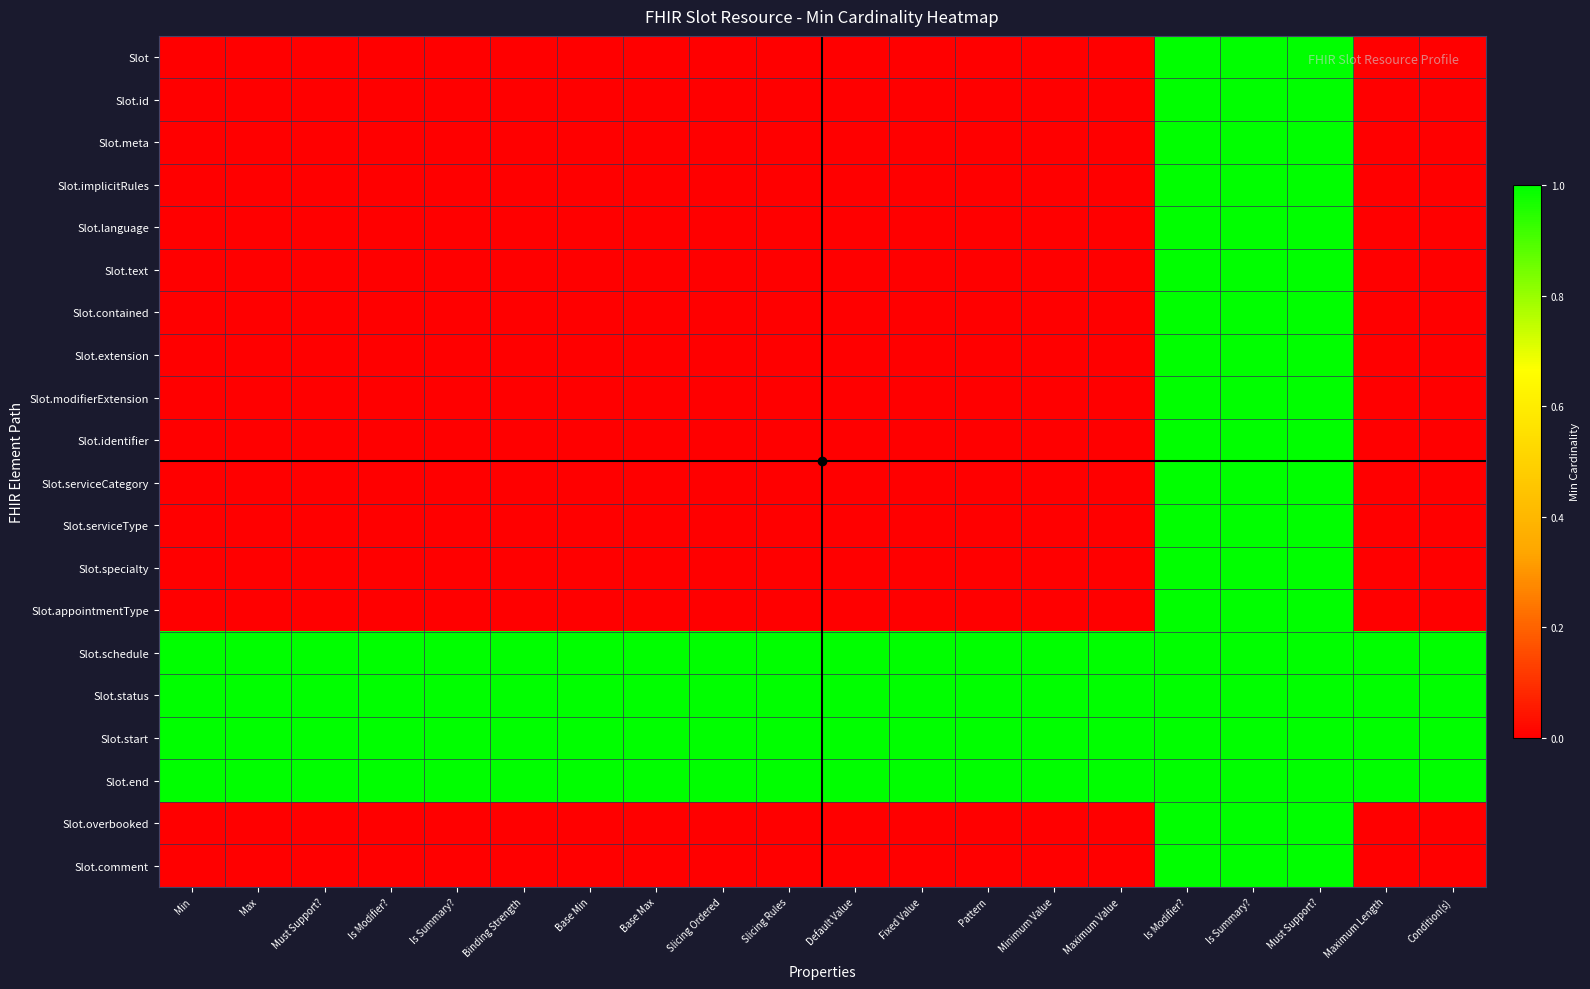

Reading right to left, list all the values displayed in this chart.

Slot: Condition(s)=0	Maximum Length=0	Must Support?=1	Is Summary?=1	Is Modifier?=1	Maximum Value=0	Minimum Value=0	Pattern=0	Fixed Value=0	Default Value=0	Slicing Rules=0	Slicing Ordered=0	Base Max=0	Base Min=0	Binding Strength=0	Is Summary?=0	Is Modifier?=0	Must Support?=0	Max=0	Min=0
Slot.id: Condition(s)=0	Maximum Length=0	Must Support?=1	Is Summary?=1	Is Modifier?=1	Maximum Value=0	Minimum Value=0	Pattern=0	Fixed Value=0	Default Value=0	Slicing Rules=0	Slicing Ordered=0	Base Max=0	Base Min=0	Binding Strength=0	Is Summary?=0	Is Modifier?=0	Must Support?=0	Max=0	Min=0
Slot.meta: Condition(s)=0	Maximum Length=0	Must Support?=1	Is Summary?=1	Is Modifier?=1	Maximum Value=0	Minimum Value=0	Pattern=0	Fixed Value=0	Default Value=0	Slicing Rules=0	Slicing Ordered=0	Base Max=0	Base Min=0	Binding Strength=0	Is Summary?=0	Is Modifier?=0	Must Support?=0	Max=0	Min=0
Slot.implicitRules: Condition(s)=0	Maximum Length=0	Must Support?=1	Is Summary?=1	Is Modifier?=1	Maximum Value=0	Minimum Value=0	Pattern=0	Fixed Value=0	Default Value=0	Slicing Rules=0	Slicing Ordered=0	Base Max=0	Base Min=0	Binding Strength=0	Is Summary?=0	Is Modifier?=0	Must Support?=0	Max=0	Min=0
Slot.language: Condition(s)=0	Maximum Length=0	Must Support?=1	Is Summary?=1	Is Modifier?=1	Maximum Value=0	Minimum Value=0	Pattern=0	Fixed Value=0	Default Value=0	Slicing Rules=0	Slicing Ordered=0	Base Max=0	Base Min=0	Binding Strength=0	Is Summary?=0	Is Modifier?=0	Must Support?=0	Max=0	Min=0
Slot.text: Condition(s)=0	Maximum Length=0	Must Support?=1	Is Summary?=1	Is Modifier?=1	Maximum Value=0	Minimum Value=0	Pattern=0	Fixed Value=0	Default Value=0	Slicing Rules=0	Slicing Ordered=0	Base Max=0	Base Min=0	Binding Strength=0	Is Summary?=0	Is Modifier?=0	Must Support?=0	Max=0	Min=0
Slot.contained: Condition(s)=0	Maximum Length=0	Must Support?=1	Is Summary?=1	Is Modifier?=1	Maximum Value=0	Minimum Value=0	Pattern=0	Fixed Value=0	Default Value=0	Slicing Rules=0	Slicing Ordered=0	Base Max=0	Base Min=0	Binding Strength=0	Is Summary?=0	Is Modifier?=0	Must Support?=0	Max=0	Min=0
Slot.extension: Condition(s)=0	Maximum Length=0	Must Support?=1	Is Summary?=1	Is Modifier?=1	Maximum Value=0	Minimum Value=0	Pattern=0	Fixed Value=0	Default Value=0	Slicing Rules=0	Slicing Ordered=0	Base Max=0	Base Min=0	Binding Strength=0	Is Summary?=0	Is Modifier?=0	Must Support?=0	Max=0	Min=0
Slot.modifierExtension: Condition(s)=0	Maximum Length=0	Must Support?=1	Is Summary?=1	Is Modifier?=1	Maximum Value=0	Minimum Value=0	Pattern=0	Fixed Value=0	Default Value=0	Slicing Rules=0	Slicing Ordered=0	Base Max=0	Base Min=0	Binding Strength=0	Is Summary?=0	Is Modifier?=0	Must Support?=0	Max=0	Min=0
Slot.identifier: Condition(s)=0	Maximum Length=0	Must Support?=1	Is Summary?=1	Is Modifier?=1	Maximum Value=0	Minimum Value=0	Pattern=0	Fixed Value=0	Default Value=0	Slicing Rules=0	Slicing Ordered=0	Base Max=0	Base Min=0	Binding Strength=0	Is Summary?=0	Is Modifier?=0	Must Support?=0	Max=0	Min=0
Slot.serviceCategory: Condition(s)=0	Maximum Length=0	Must Support?=1	Is Summary?=1	Is Modifier?=1	Maximum Value=0	Minimum Value=0	Pattern=0	Fixed Value=0	Default Value=0	Slicing Rules=0	Slicing Ordered=0	Base Max=0	Base Min=0	Binding Strength=0	Is Summary?=0	Is Modifier?=0	Must Support?=0	Max=0	Min=0
Slot.serviceType: Condition(s)=0	Maximum Length=0	Must Support?=1	Is Summary?=1	Is Modifier?=1	Maximum Value=0	Minimum Value=0	Pattern=0	Fixed Value=0	Default Value=0	Slicing Rules=0	Slicing Ordered=0	Base Max=0	Base Min=0	Binding Strength=0	Is Summary?=0	Is Modifier?=0	Must Support?=0	Max=0	Min=0
Slot.specialty: Condition(s)=0	Maximum Length=0	Must Support?=1	Is Summary?=1	Is Modifier?=1	Maximum Value=0	Minimum Value=0	Pattern=0	Fixed Value=0	Default Value=0	Slicing Rules=0	Slicing Ordered=0	Base Max=0	Base Min=0	Binding Strength=0	Is Summary?=0	Is Modifier?=0	Must Support?=0	Max=0	Min=0
Slot.appointmentType: Condition(s)=0	Maximum Length=0	Must Support?=1	Is Summary?=1	Is Modifier?=1	Maximum Value=0	Minimum Value=0	Pattern=0	Fixed Value=0	Default Value=0	Slicing Rules=0	Slicing Ordered=0	Base Max=0	Base Min=0	Binding Strength=0	Is Summary?=0	Is Modifier?=0	Must Support?=0	Max=0	Min=0
Slot.schedule: Condition(s)=1	Maximum Length=1	Must Support?=1	Is Summary?=1	Is Modifier?=1	Maximum Value=1	Minimum Value=1	Pattern=1	Fixed Value=1	Default Value=1	Slicing Rules=1	Slicing Ordered=1	Base Max=1	Base Min=1	Binding Strength=1	Is Summary?=1	Is Modifier?=1	Must Support?=1	Max=1	Min=1
Slot.status: Condition(s)=1	Maximum Length=1	Must Support?=1	Is Summary?=1	Is Modifier?=1	Maximum Value=1	Minimum Value=1	Pattern=1	Fixed Value=1	Default Value=1	Slicing Rules=1	Slicing Ordered=1	Base Max=1	Base Min=1	Binding Strength=1	Is Summary?=1	Is Modifier?=1	Must Support?=1	Max=1	Min=1
Slot.start: Condition(s)=1	Maximum Length=1	Must Support?=1	Is Summary?=1	Is Modifier?=1	Maximum Value=1	Minimum Value=1	Pattern=1	Fixed Value=1	Default Value=1	Slicing Rules=1	Slicing Ordered=1	Base Max=1	Base Min=1	Binding Strength=1	Is Summary?=1	Is Modifier?=1	Must Support?=1	Max=1	Min=1
Slot.end: Condition(s)=1	Maximum Length=1	Must Support?=1	Is Summary?=1	Is Modifier?=1	Maximum Value=1	Minimum Value=1	Pattern=1	Fixed Value=1	Default Value=1	Slicing Rules=1	Slicing Ordered=1	Base Max=1	Base Min=1	Binding Strength=1	Is Summary?=1	Is Modifier?=1	Must Support?=1	Max=1	Min=1
Slot.overbooked: Condition(s)=0	Maximum Length=0	Must Support?=1	Is Summary?=1	Is Modifier?=1	Maximum Value=0	Minimum Value=0	Pattern=0	Fixed Value=0	Default Value=0	Slicing Rules=0	Slicing Ordered=0	Base Max=0	Base Min=0	Binding Strength=0	Is Summary?=0	Is Modifier?=0	Must Support?=0	Max=0	Min=0
Slot.comment: Condition(s)=0	Maximum Length=0	Must Support?=1	Is Summary?=1	Is Modifier?=1	Maximum Value=0	Minimum Value=0	Pattern=0	Fixed Value=0	Default Value=0	Slicing Rules=0	Slicing Ordered=0	Base Max=0	Base Min=0	Binding Strength=0	Is Summary?=0	Is Modifier?=0	Must Support?=0	Max=0	Min=0